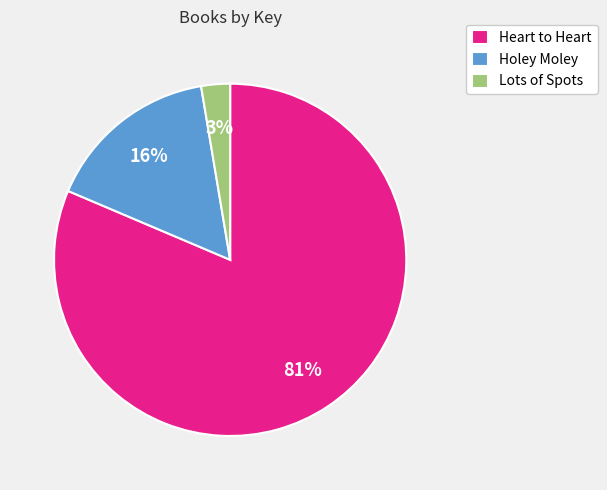

Rank the categories by value from highest to lowest.

Heart to Heart, Holey Moley, Lots of Spots